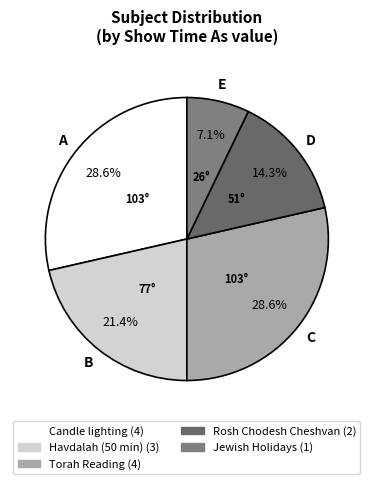

Count the number of slices in the pie.

5